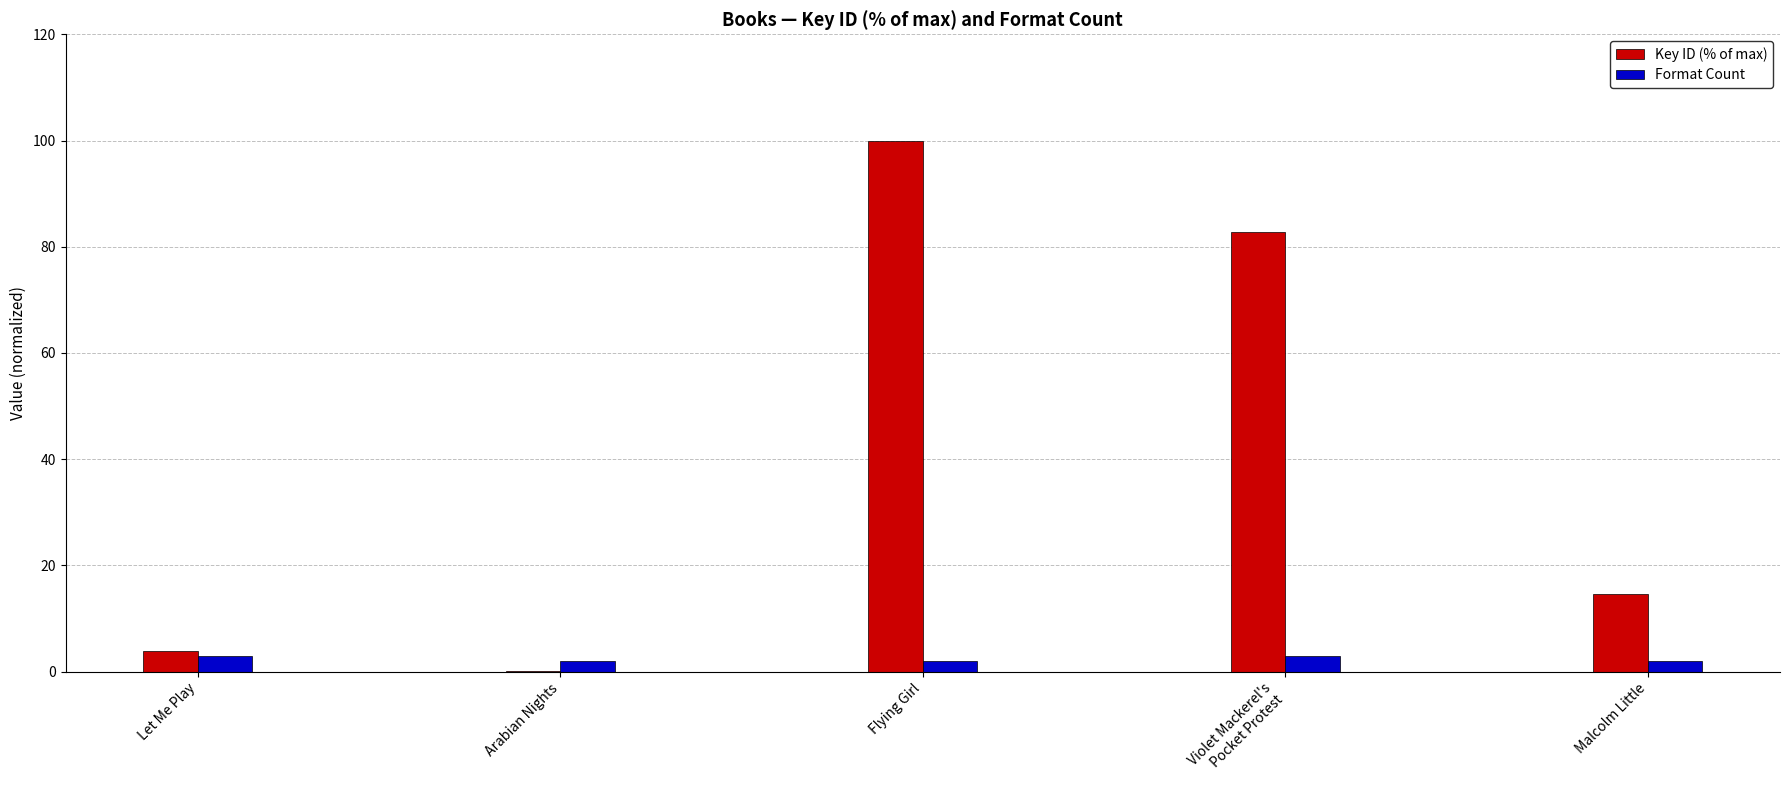

How many groups of bars are there?

5